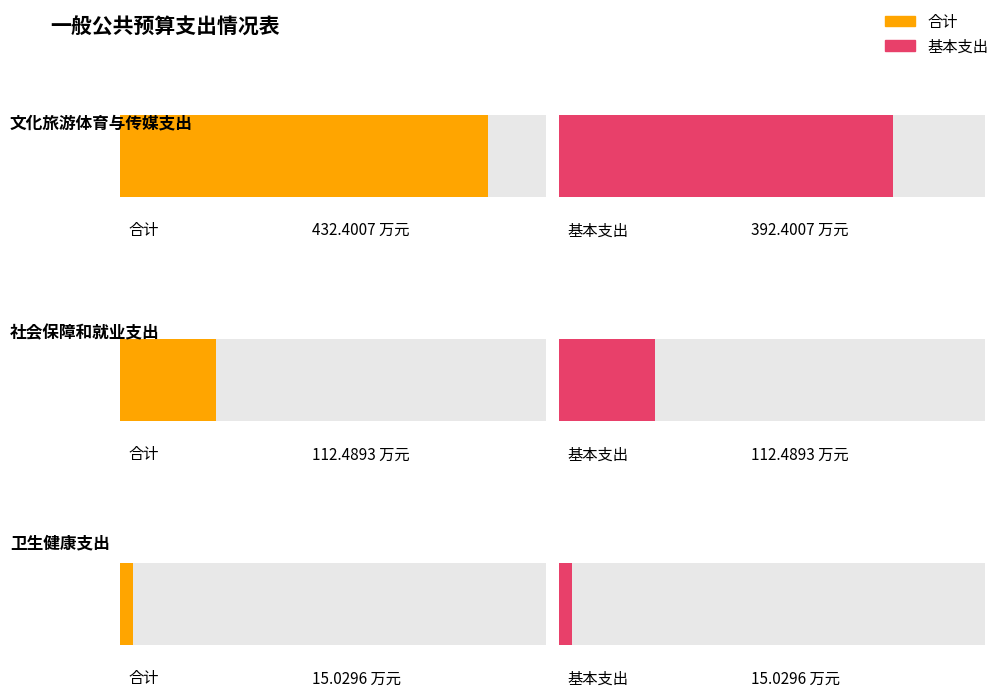

Rank the categories by 基本支出 value from highest to lowest.

文化旅游体育与传媒支出, 社会保障和就业支出, 卫生健康支出